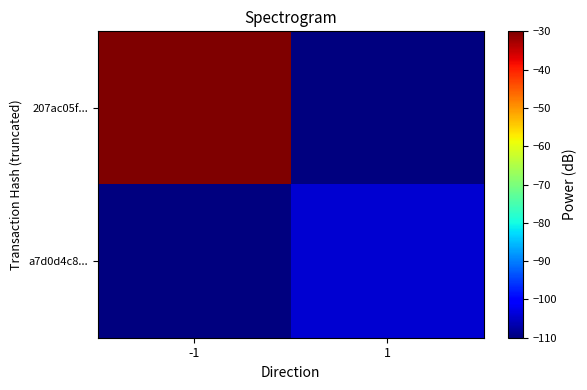

Rank the series at -1 from lowest to highest value.

a7d0d4c8..., 207ac05f...